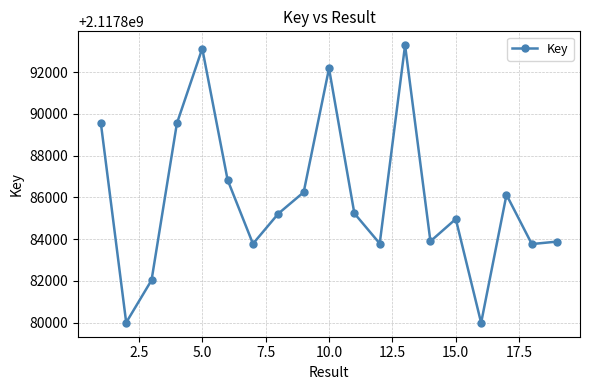

What is the minimum value shown in the chart?

2117879985